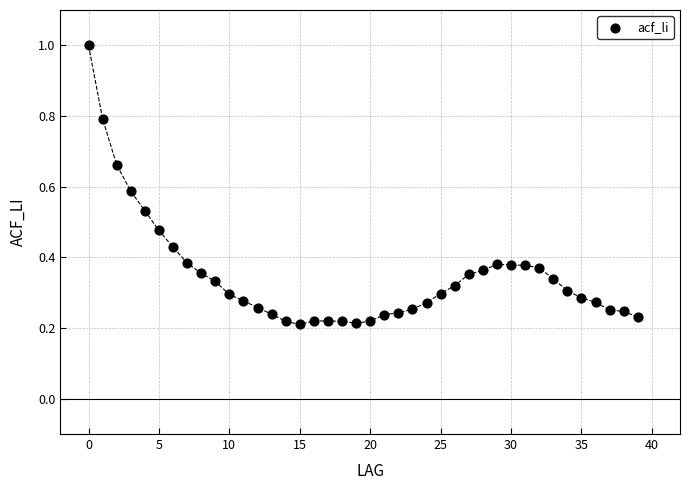

What is the range of Y values (max minus min)?

0.8